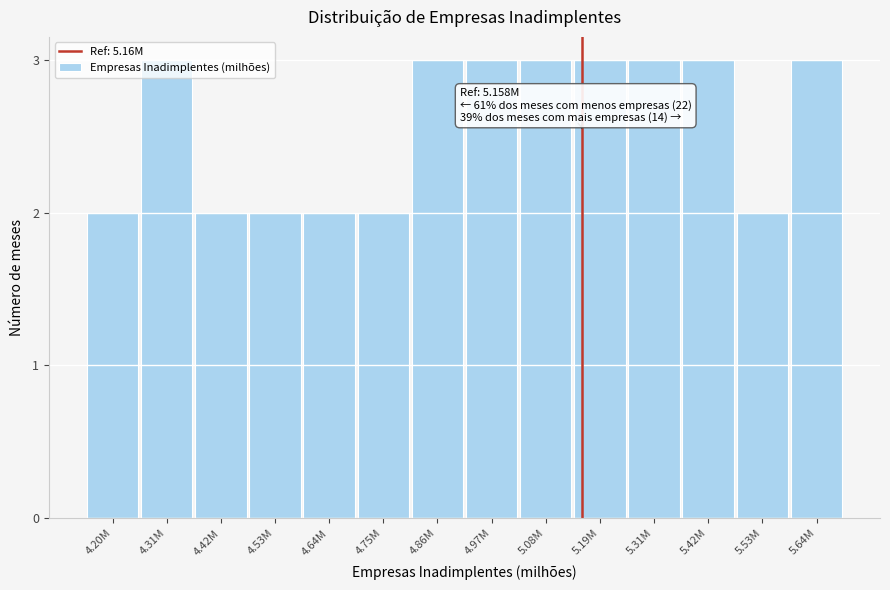

What position from the left is 4.31M?

2